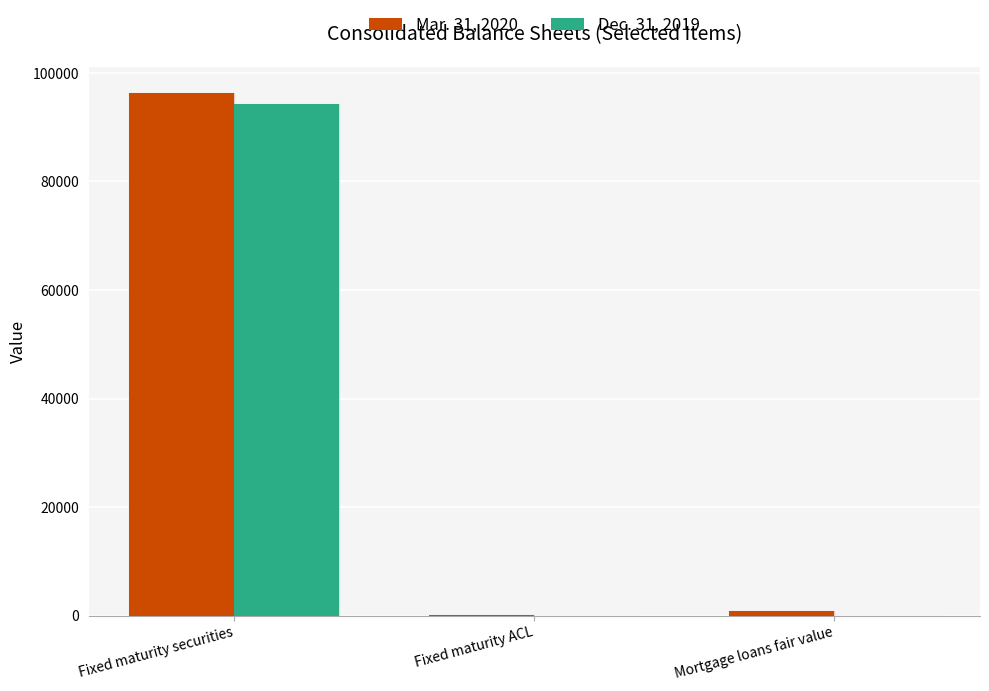

True or false: Dec. 31, 2019 has a value of 94295 at Fixed maturity securities.

True